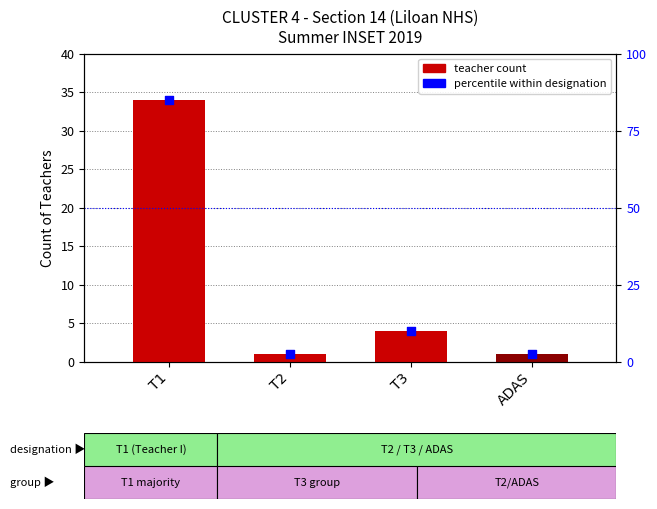

What is the change in value from T1 to T2?

-82.5